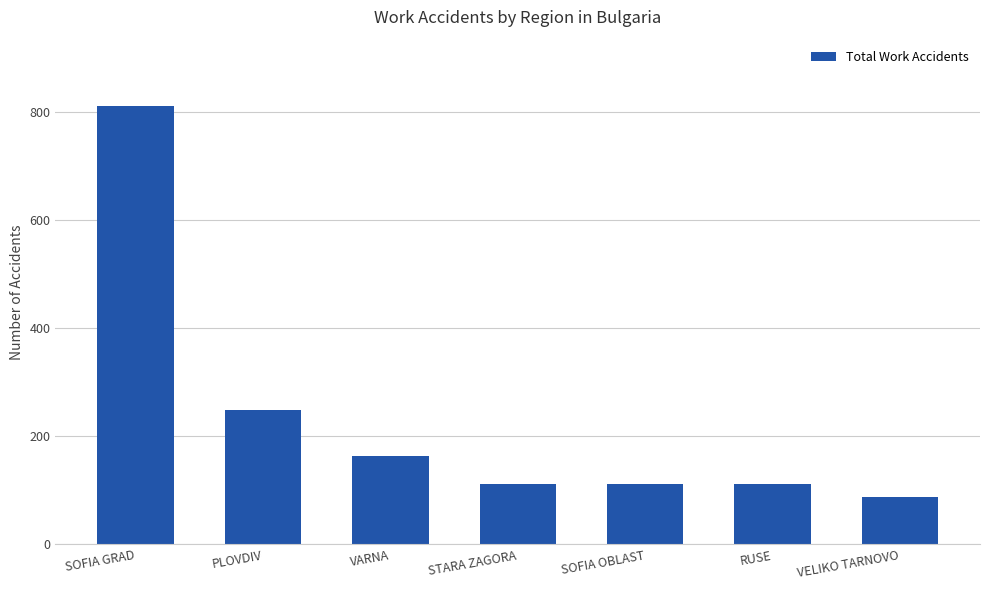

What is the sum of the values at VELIKO TARNOVO and SOFIA OBLAST?

199